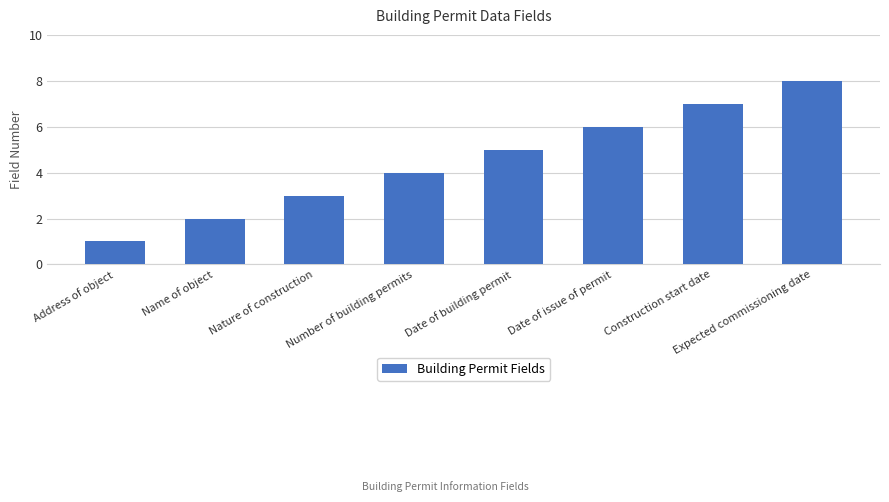

What position from the right is Construction start date?

2